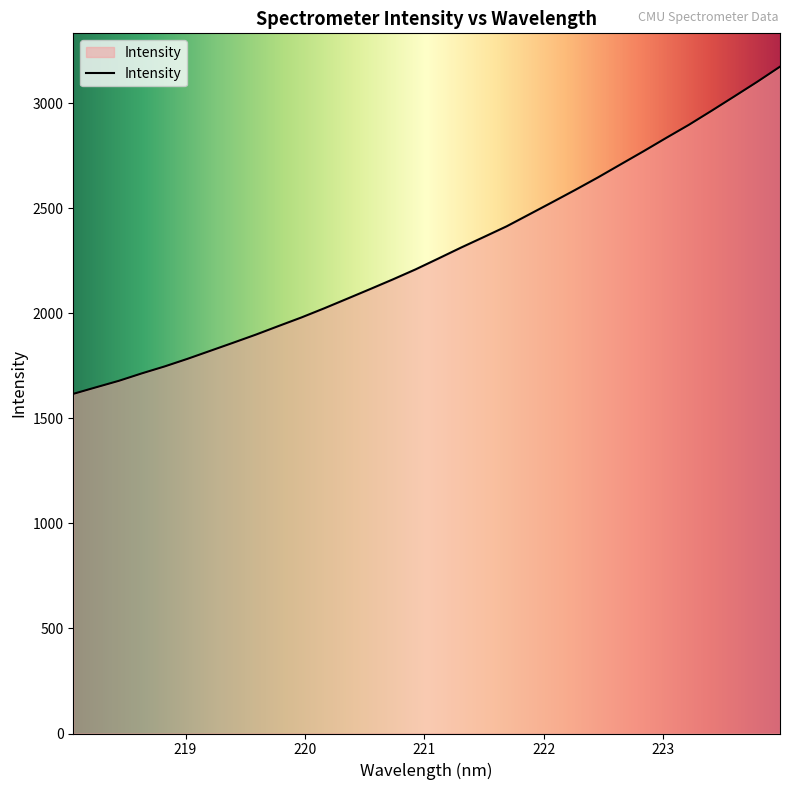

What is the minimum value shown in the chart?

1617.1